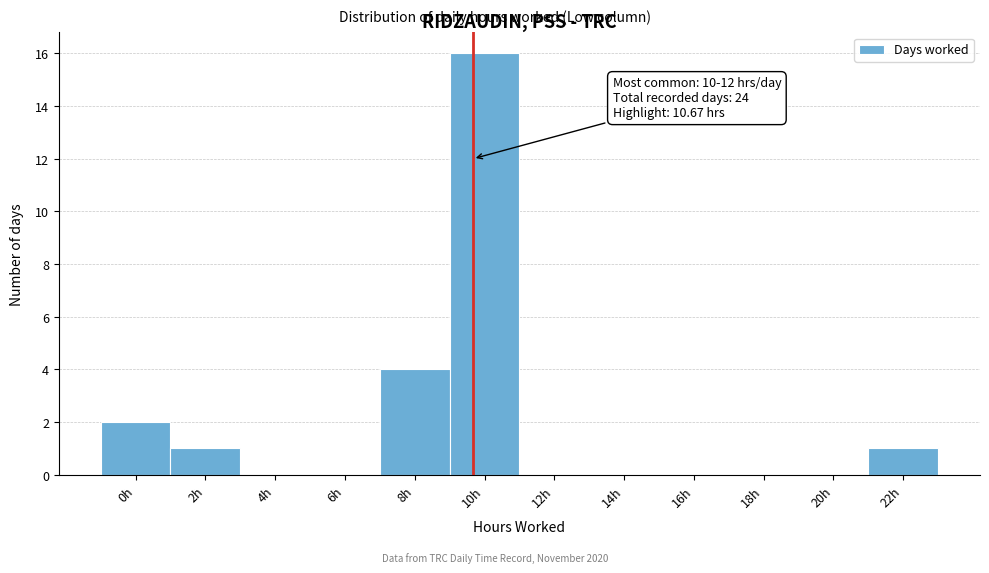

Reading left to right, what are all the values shown in this chart?

0h=2	2h=1	4h=0	6h=0	8h=4	10h=16	12h=0	14h=0	16h=0	18h=0	20h=0	22h=1